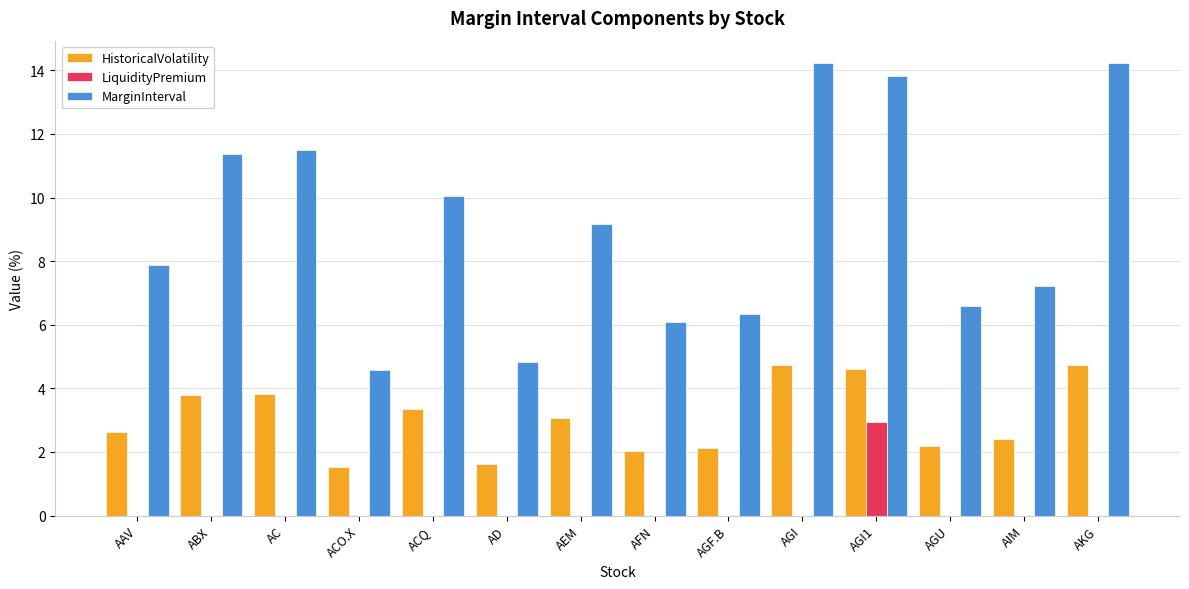

What is the sum of the HistoricalVolatility values at AEM and AKG?

7.8